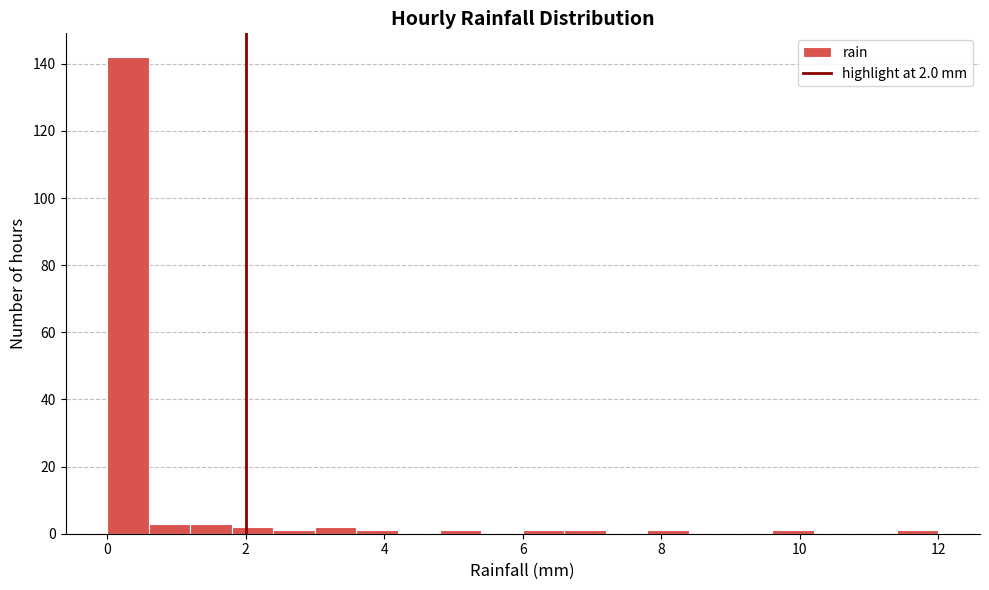

Read against the x-axis, roughly where is the centre of the tallest bar?

0.4